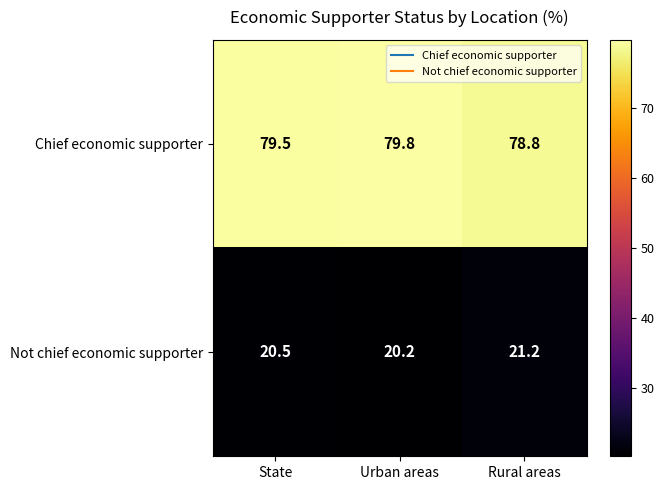

Reading left to right, list all the values displayed in this chart.

Chief economic supporter: 79.5	79.8	78.8
Not chief economic supporter: 20.5	20.2	21.2